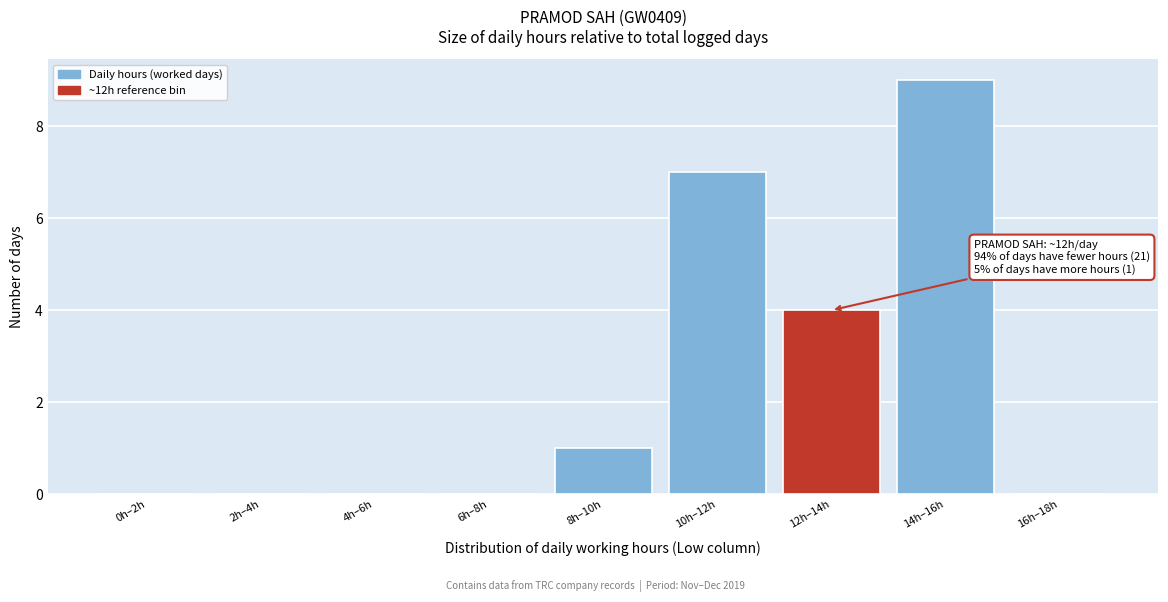

Reading left to right, transcribe all the data shown in this chart.

0h–2h=0	2h–4h=0	4h–6h=0	6h–8h=0	8h–10h=1	10h–12h=7	12h–14h=4	14h–16h=9	16h–18h=0